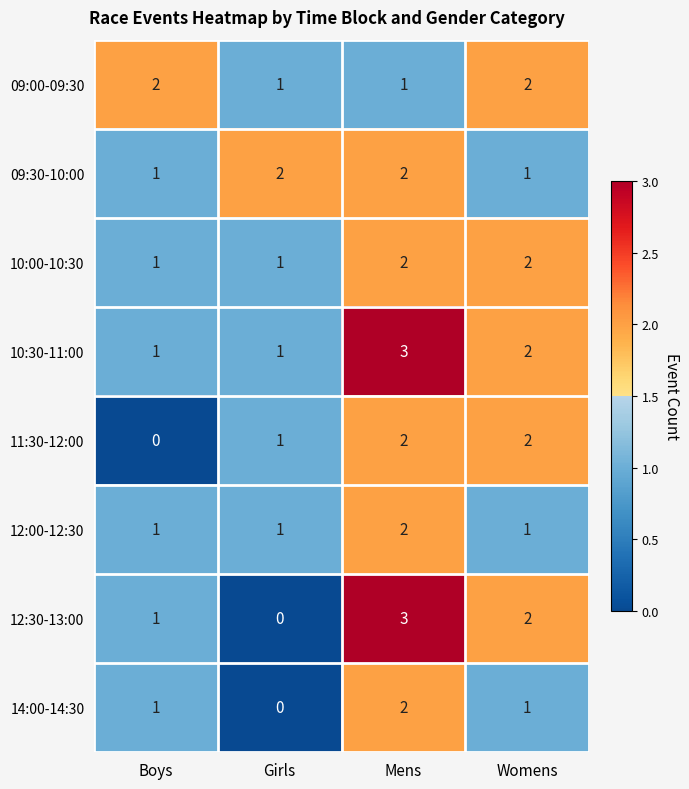

What is the greatest value displayed?

3